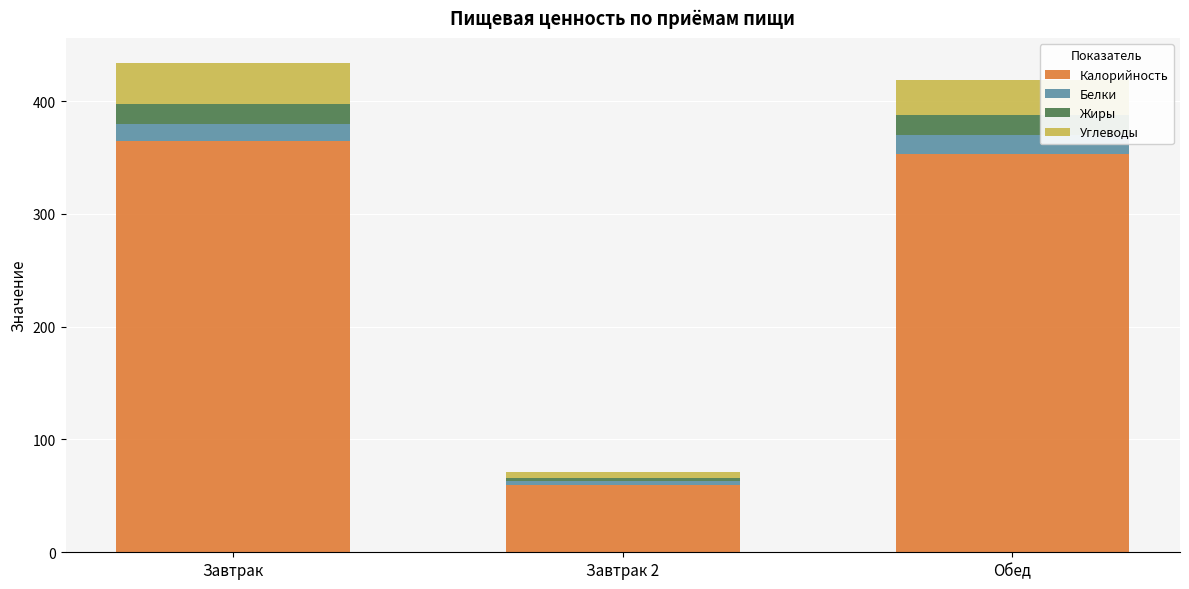

What is the average value of the Калорийность series?

259.3